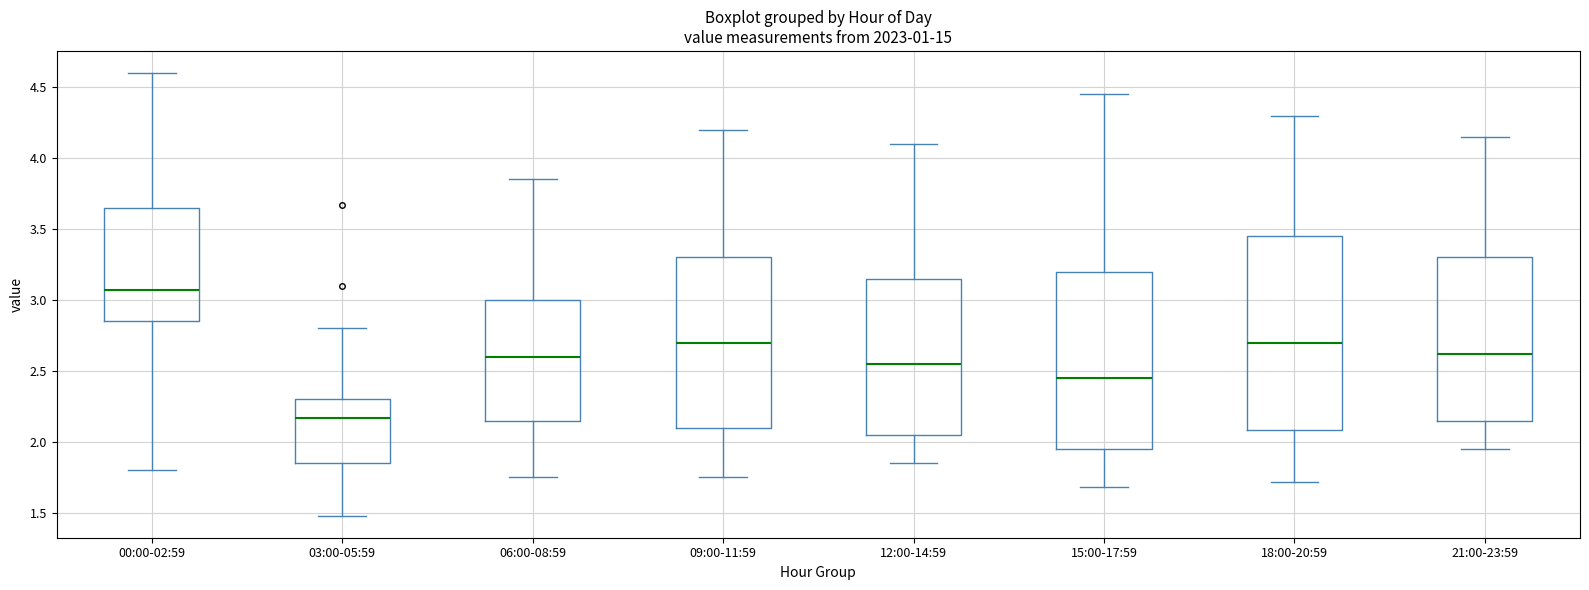

Which box's median line is the lowest?

03:00-05:59